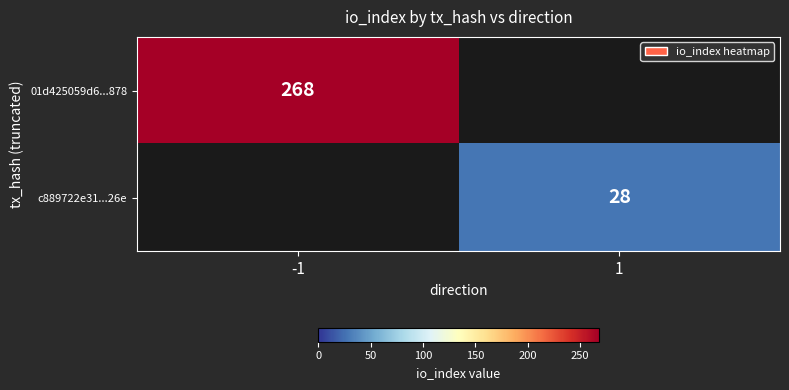

Count the number of categories in the chart.

2